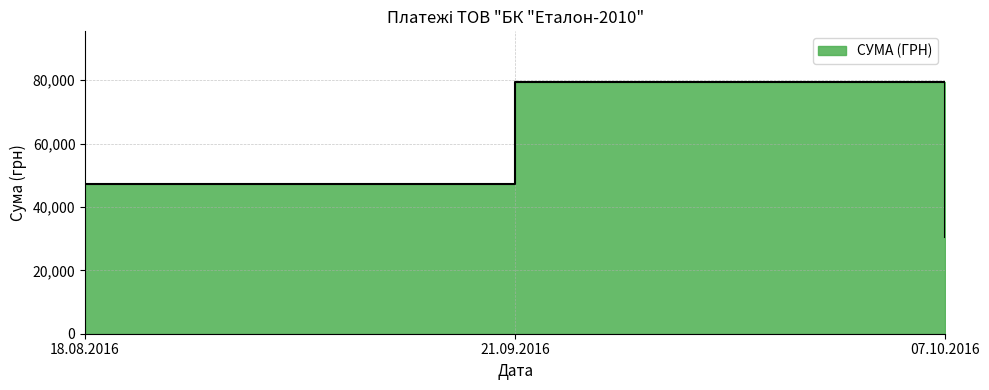

What is the label of the 2nd point from the right?

21.09.2016